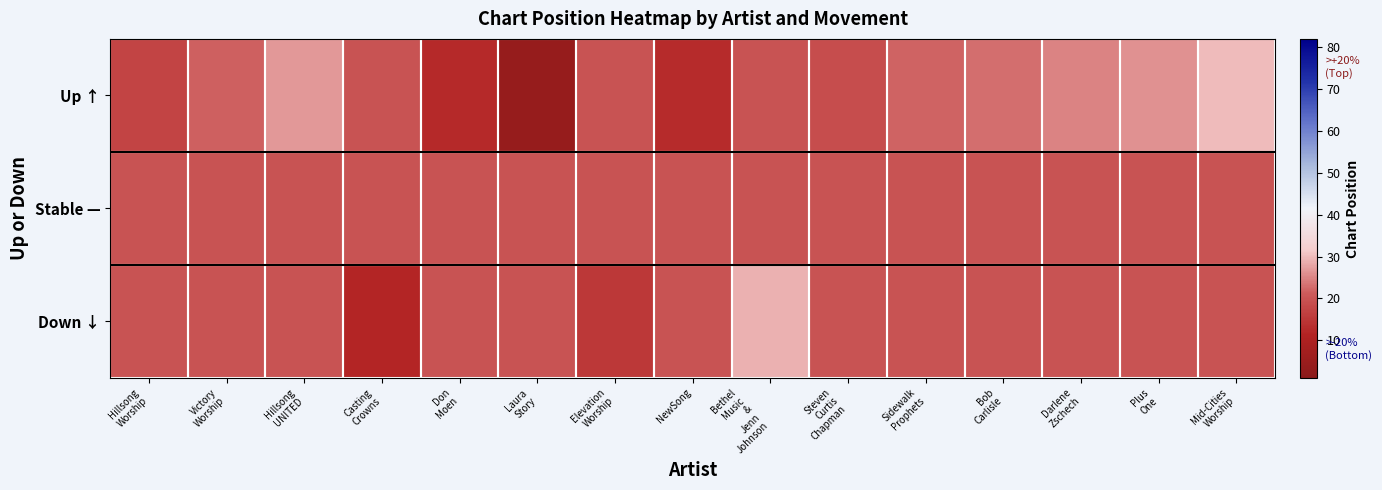

How many distinct data groups are displayed?

3